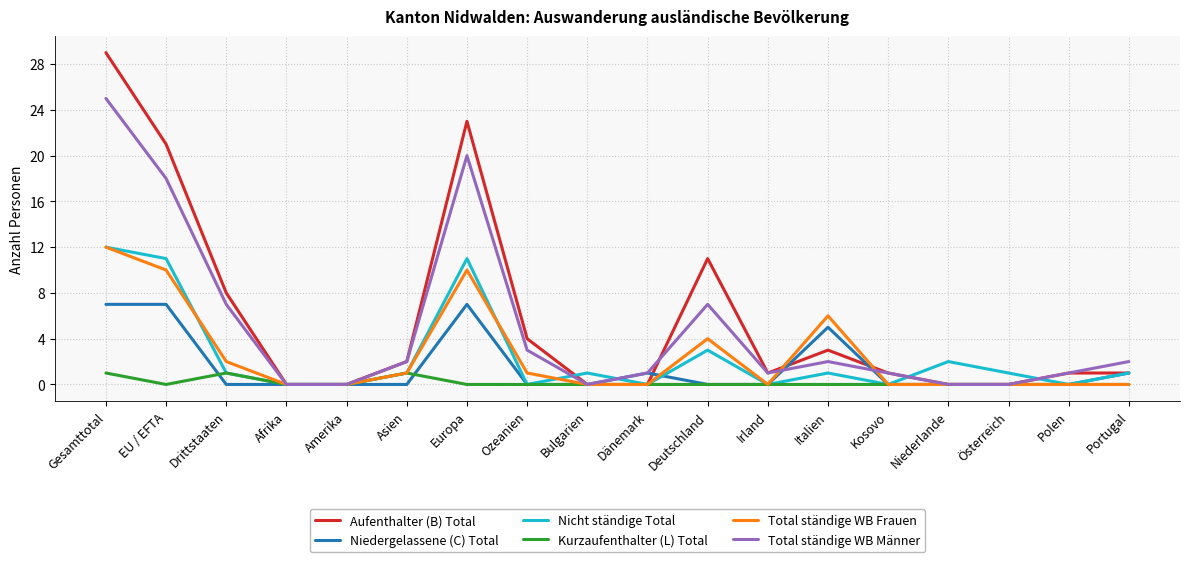

What is the difference between the maximum and minimum values in the Nicht ständige Total series?

12